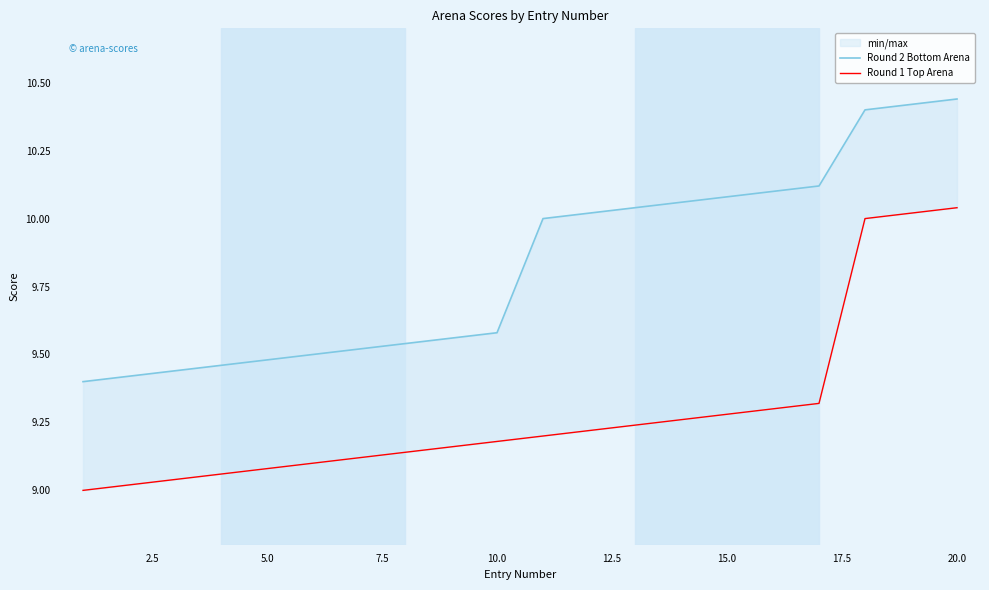

Which series has the largest range (max minus min)?

Round 2 Bottom Arena